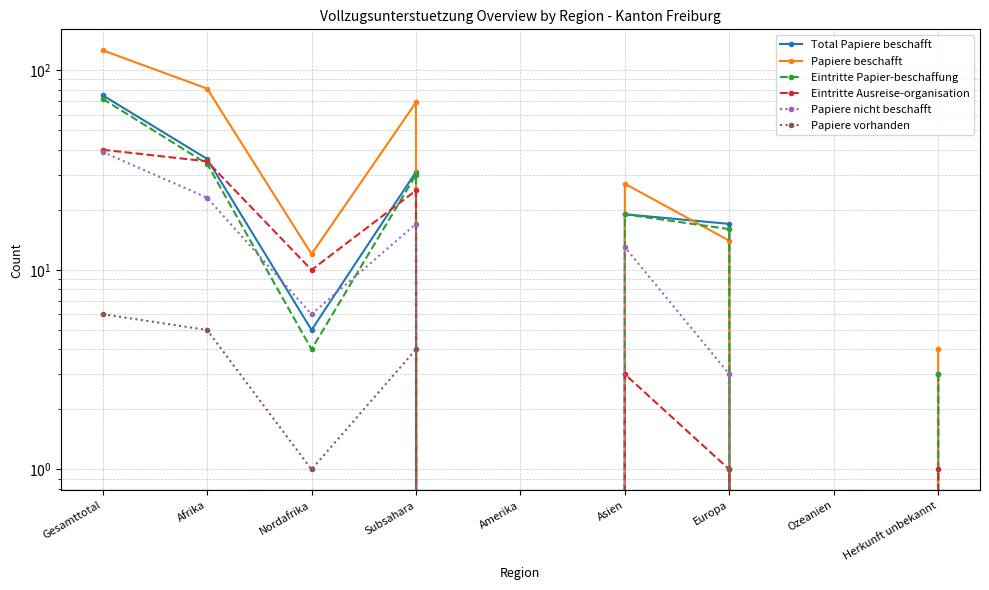

How many data points in Total Papiere beschafft are above 17?

4